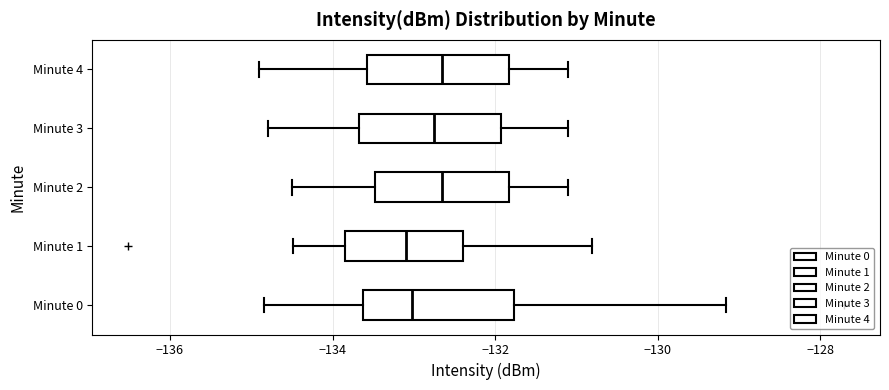

Reading bottom to top, transcribe this box plot: for each box, give where its median line is, the range the box spans, and where its two whiskers end, as read against the x-axis. The values are not printed on the chart, so give them approximately, as read against the axis.

Minute 0: median -133.0, box -133.6 to -131.8, whiskers -134.8 to -129.2
Minute 1: median -133.0, box -133.8 to -132.4, whiskers -134.4 to -130.8
Minute 2: median -132.6, box -133.4 to -131.8, whiskers -134.4 to -131.0
Minute 3: median -132.8, box -133.6 to -132.0, whiskers -134.8 to -131.0
Minute 4: median -132.6, box -133.6 to -131.8, whiskers -134.8 to -131.0